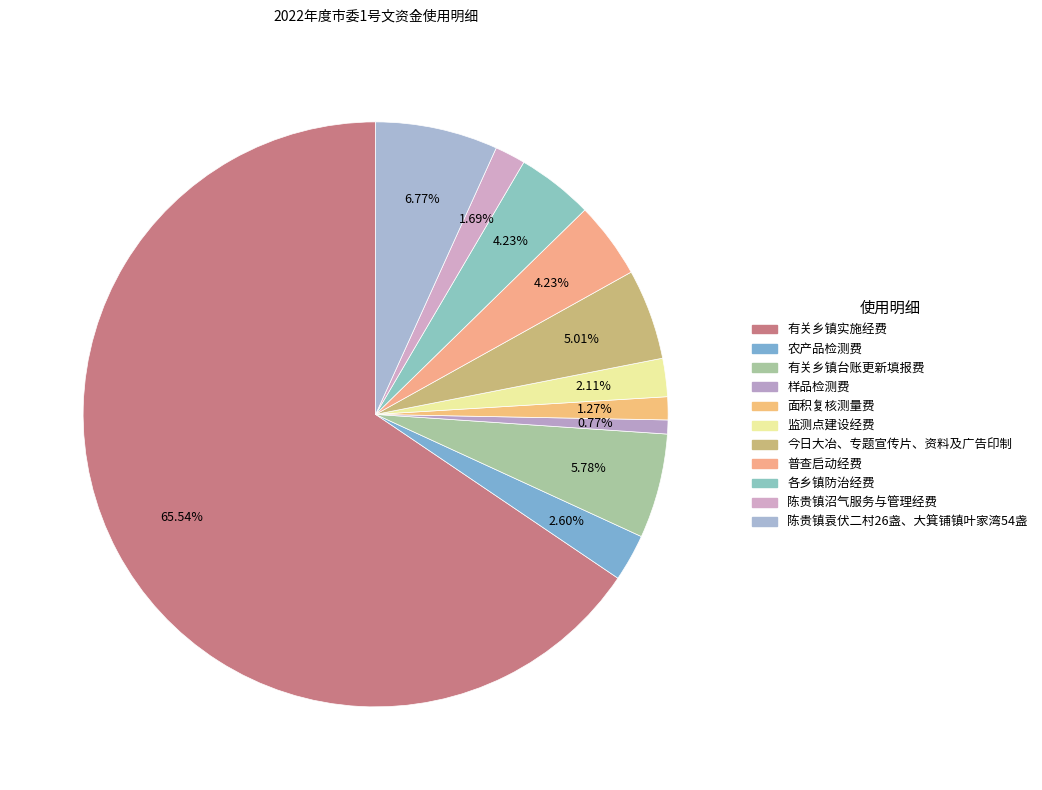

Which slice is the largest?

有关乡镇实施经费